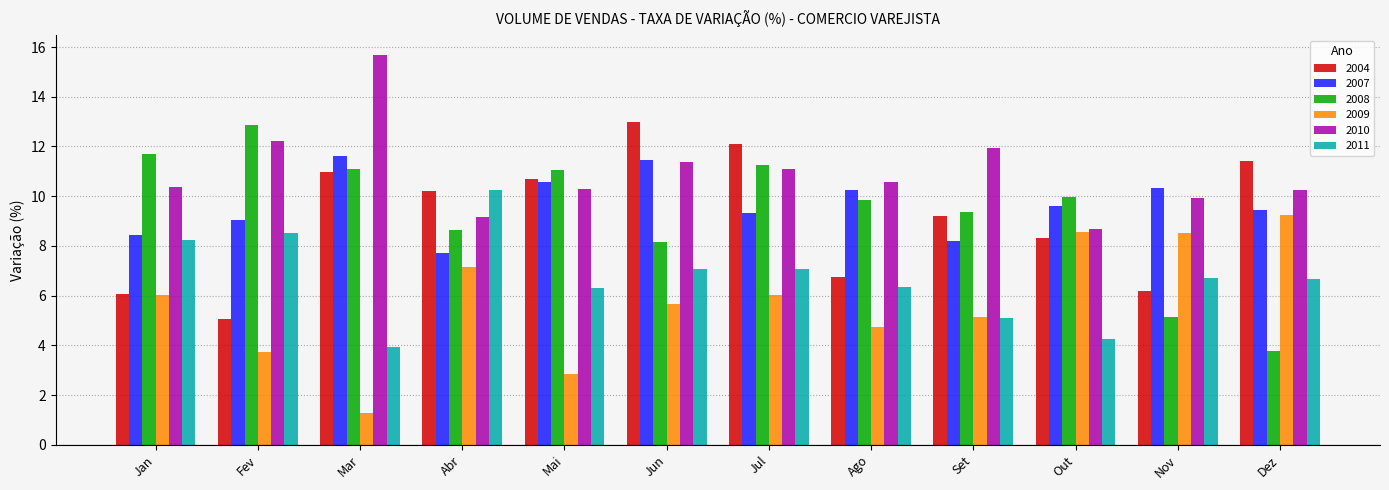

What is the sum of all 2004 values?

110.0